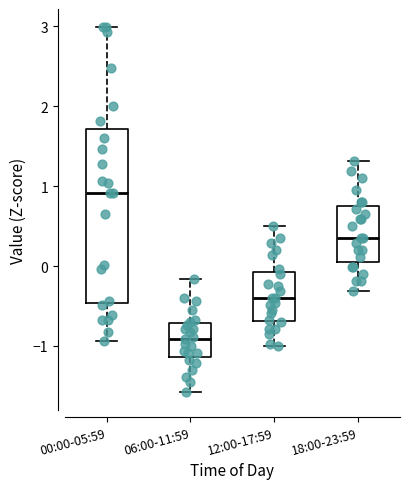

Which box is the tallest, from its lower edge to its upper edge?

00:00-05:59